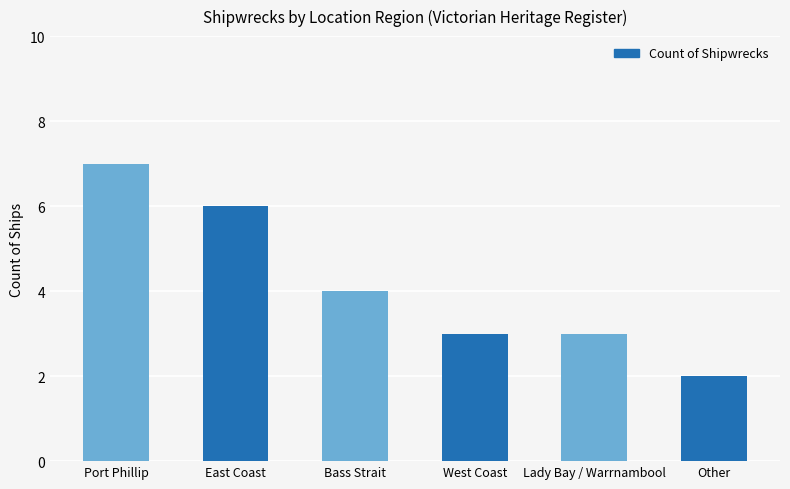

What is the difference between the maximum and minimum values?

5